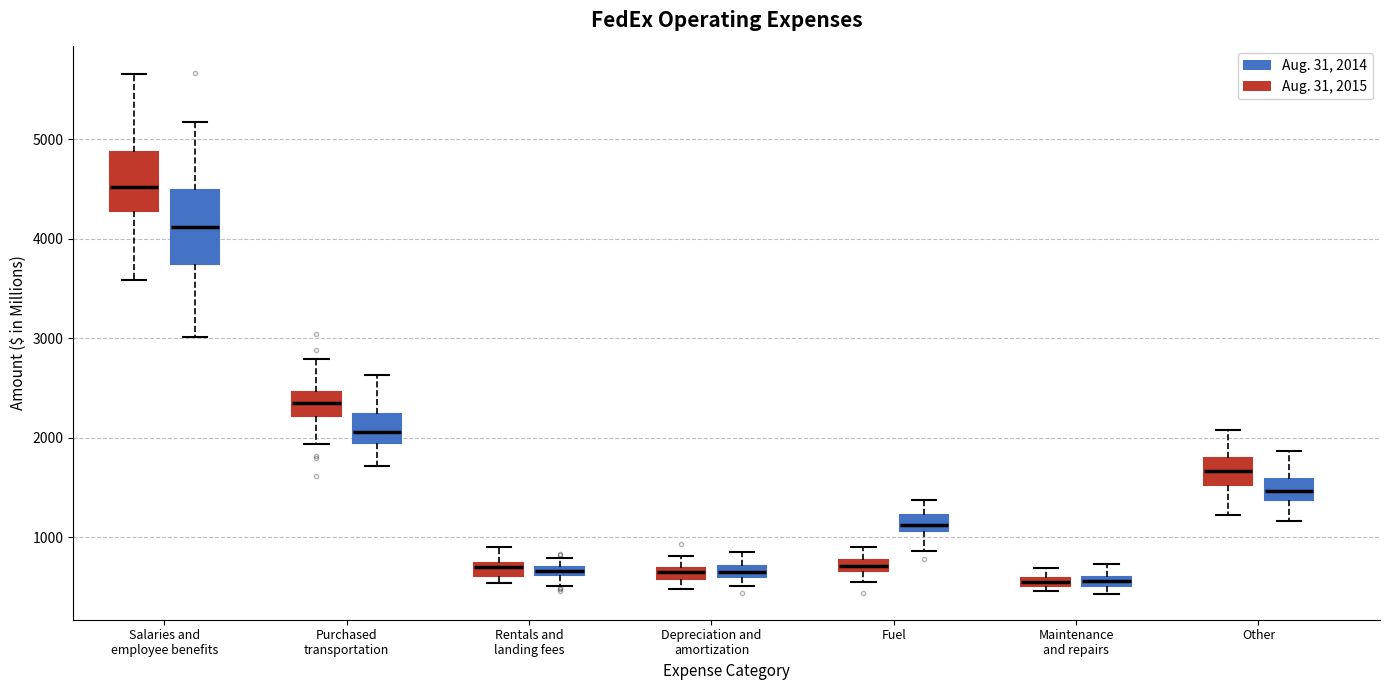

Where does the upper whisker of the box for Other (Aug. 31, 2015) end on the y-axis? The values are not printed on the chart, so give them approximately, as read against the axis.

2100